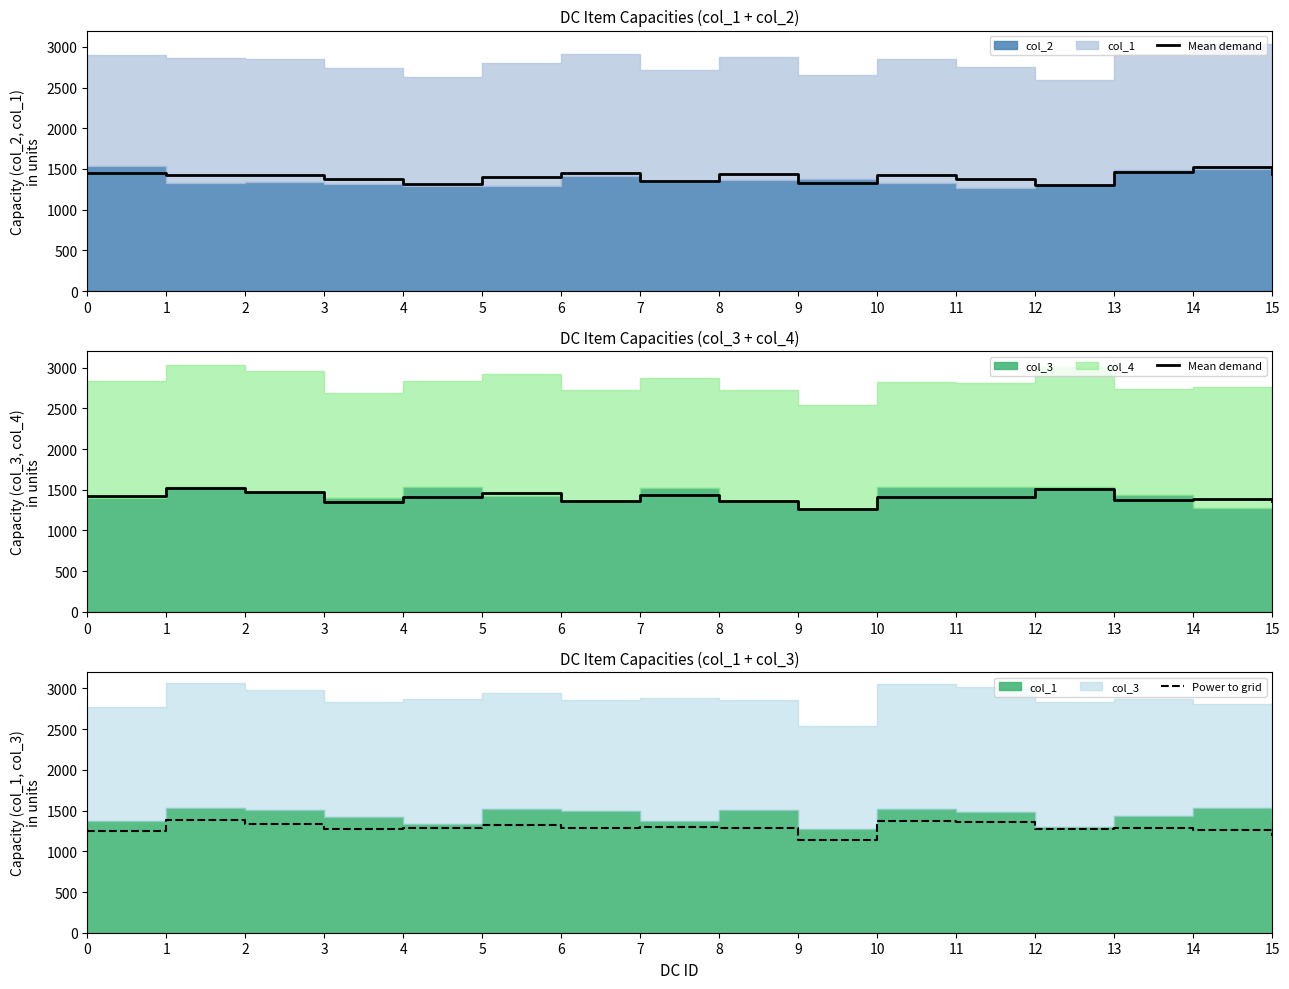

True or false: Mean demand and Power to grid cross at least once.

False